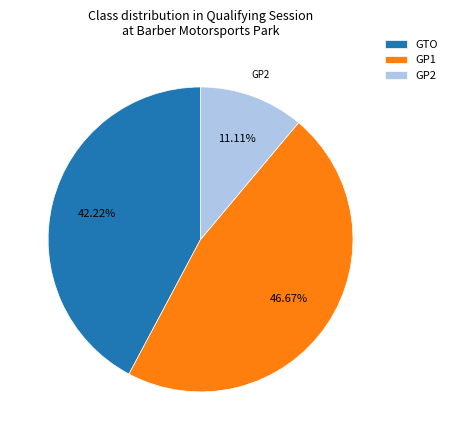

Which slice is the largest?

GP1